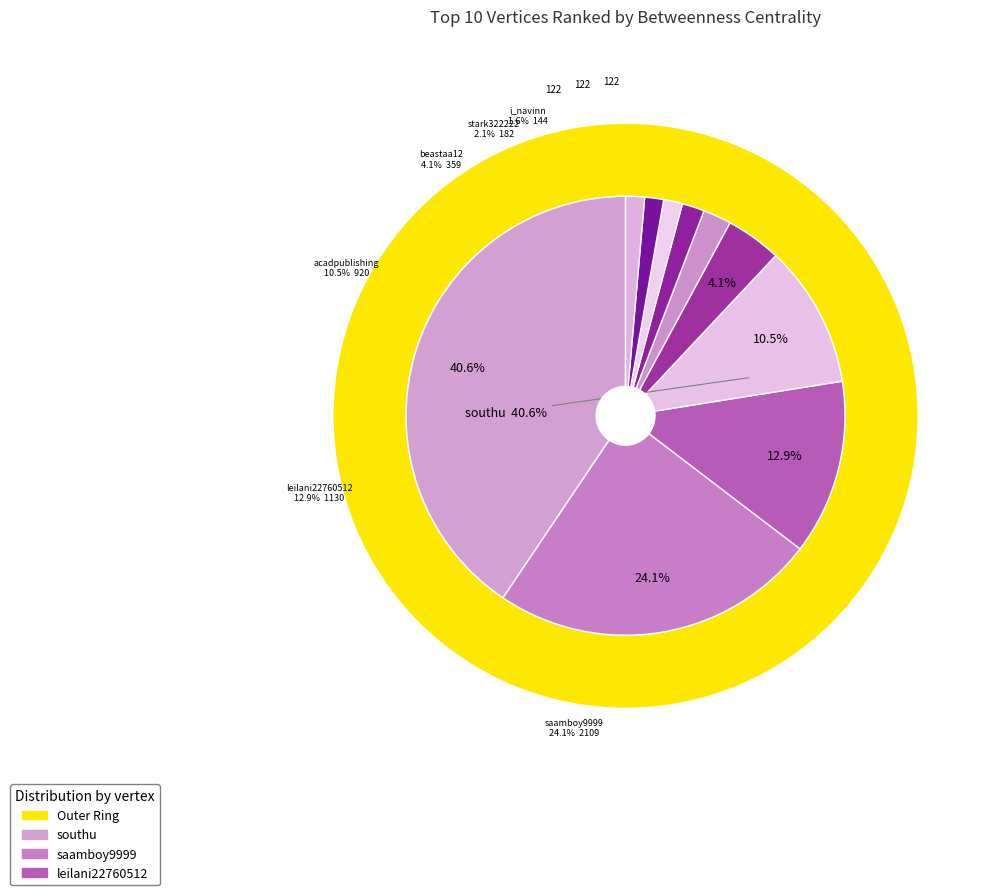

Rank the categories by value from highest to lowest.

southu, saamboy9999, leilani22760512, acadpublishing, beastaa12, stark322222, i_navinn, woodlandsmsacad, westshoretampa, browardcollalum